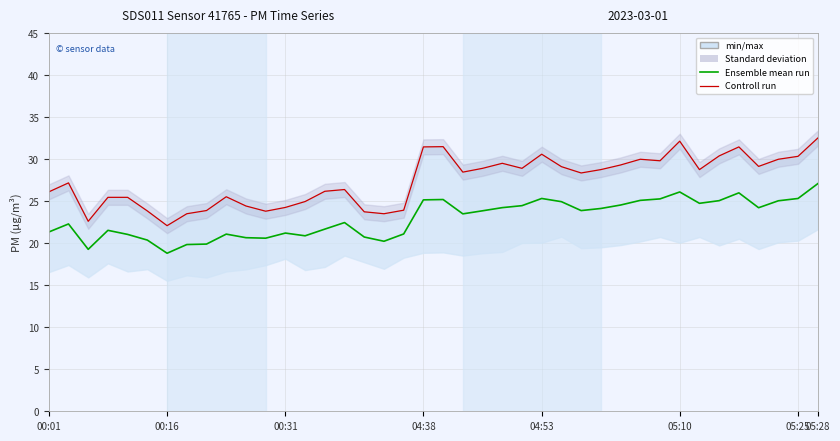

True or false: Controll run and Ensemble mean run cross at least once.

False